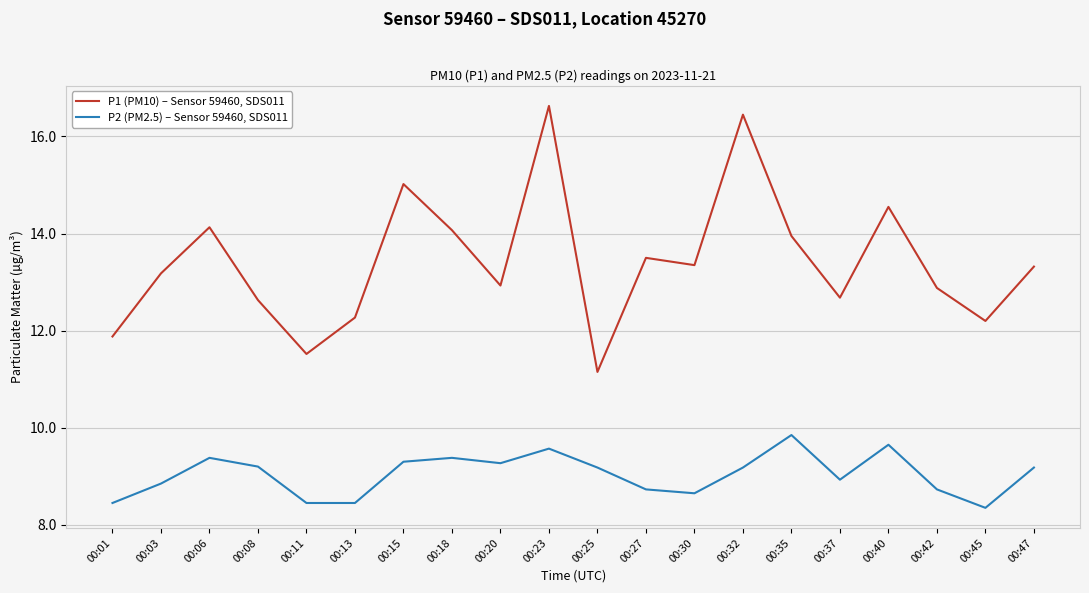

How many interior local valleys does the P1 (PM10) – Sensor 59460, SDS011 series have?

6